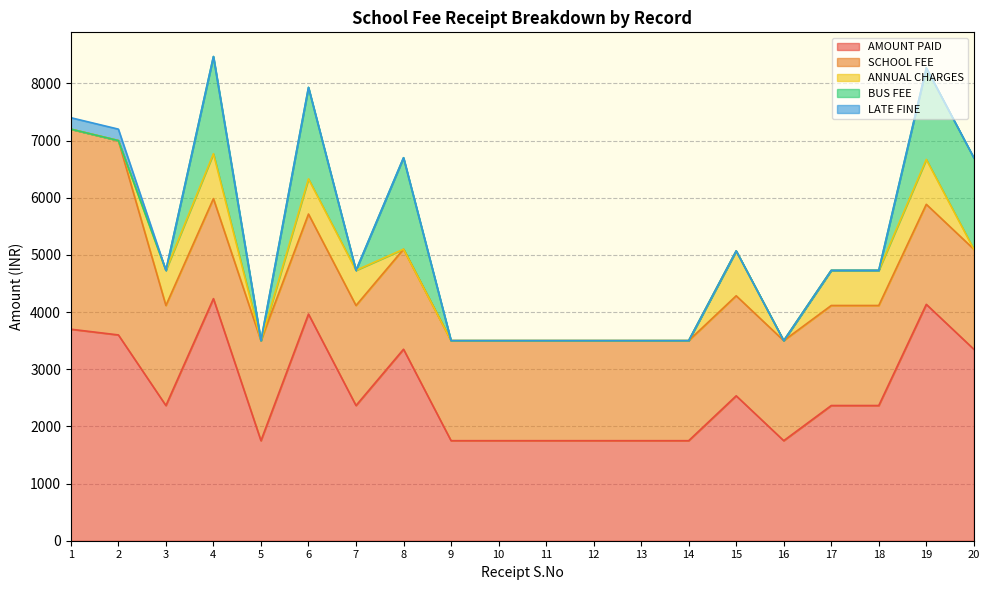

In AMOUNT PAID, how many points are higher than both neighbors (excluding endpoints)?

5